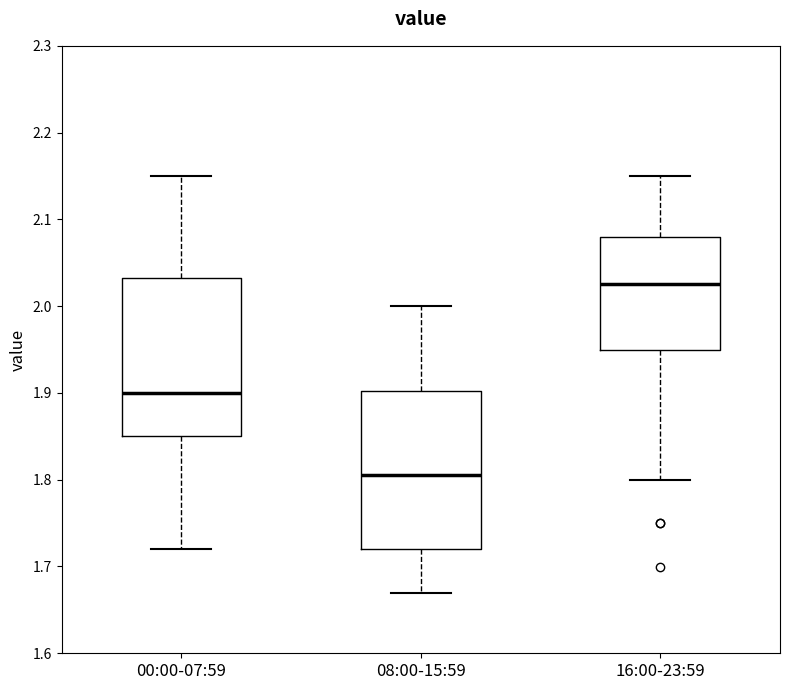

Reading left to right, read every box against the y-axis: the position of its median line, the range the box covers, and the ends of its whiskers. The values are not printed on the chart, so give them approximately, as read against the axis.

00:00-07:59: median 1.90, box 1.85 to 2.03, whiskers 1.72 to 2.15
08:00-15:59: median 1.81, box 1.72 to 1.90, whiskers 1.67 to 2.00
16:00-23:59: median 2.03, box 1.95 to 2.08, whiskers 1.80 to 2.15